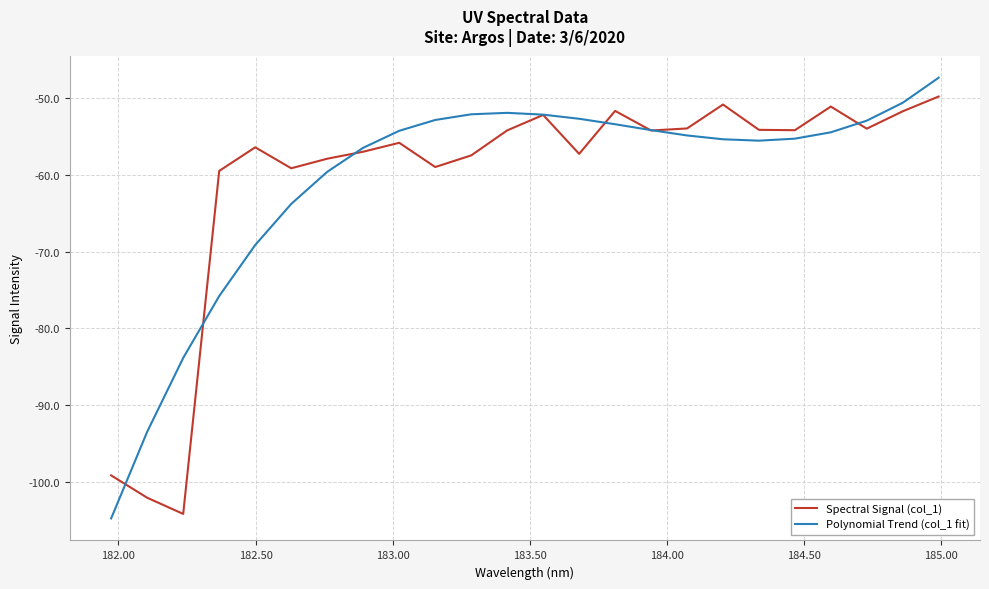

What is the smallest value displayed?

-104.7